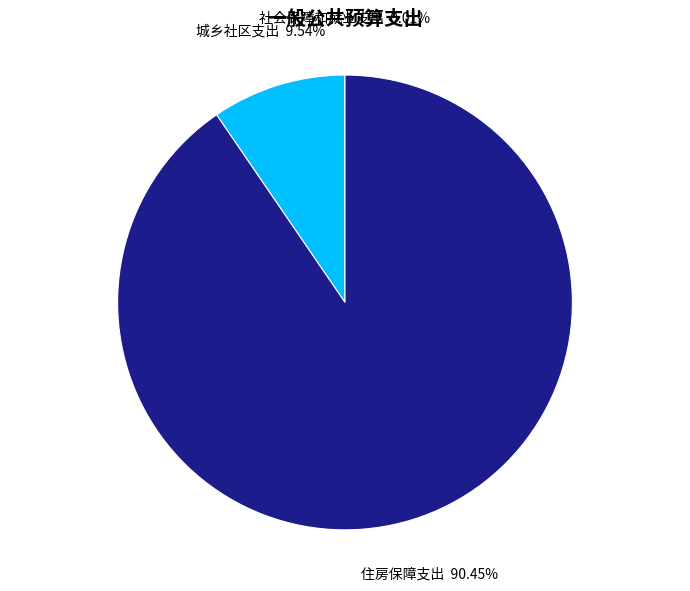

Is 城乡社区支出 the majority of the pie?

No